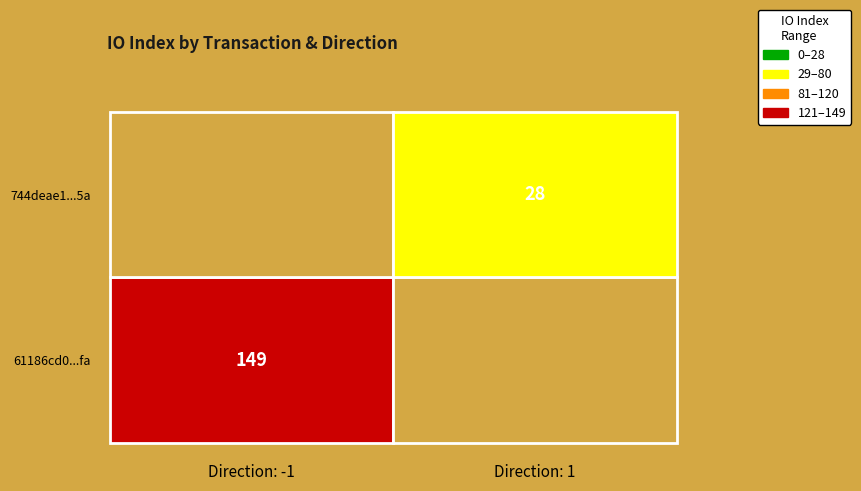

What is the spread (max minus min) of values at direction?

2